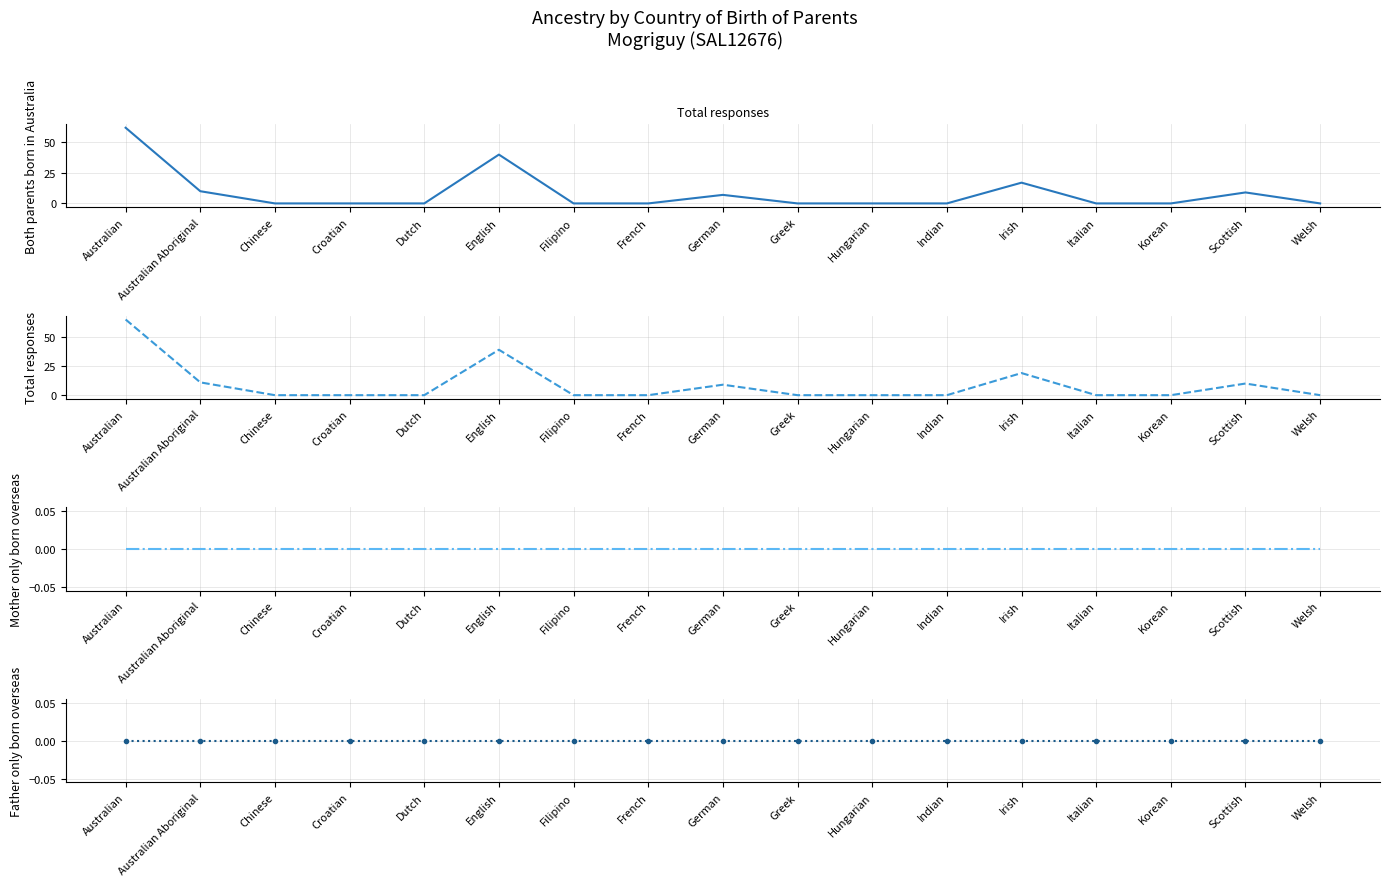

What is the label of the 7th point from the right?

Hungarian